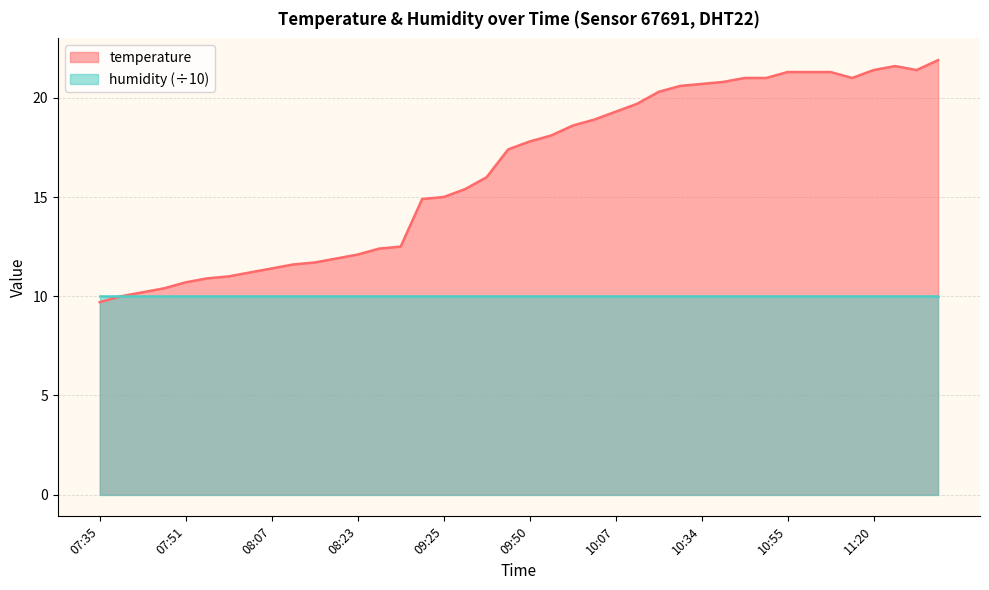

What is the sum of the values at 08:23 and 08:03?

23.3